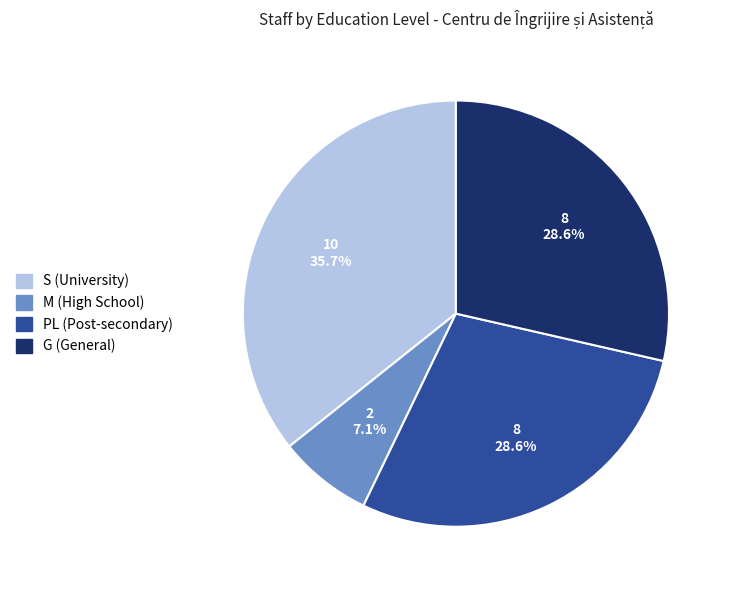

Does PL account for over 50% of the chart?

No